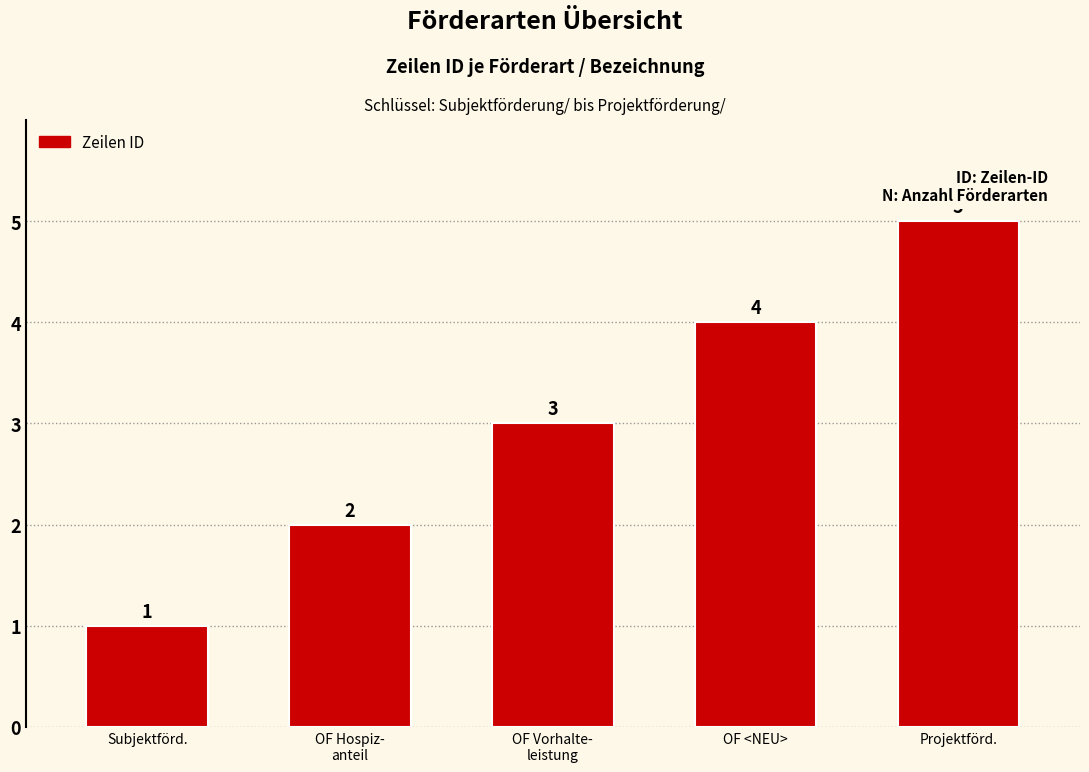

The value at OF <NEU> is 4. True or false?

True